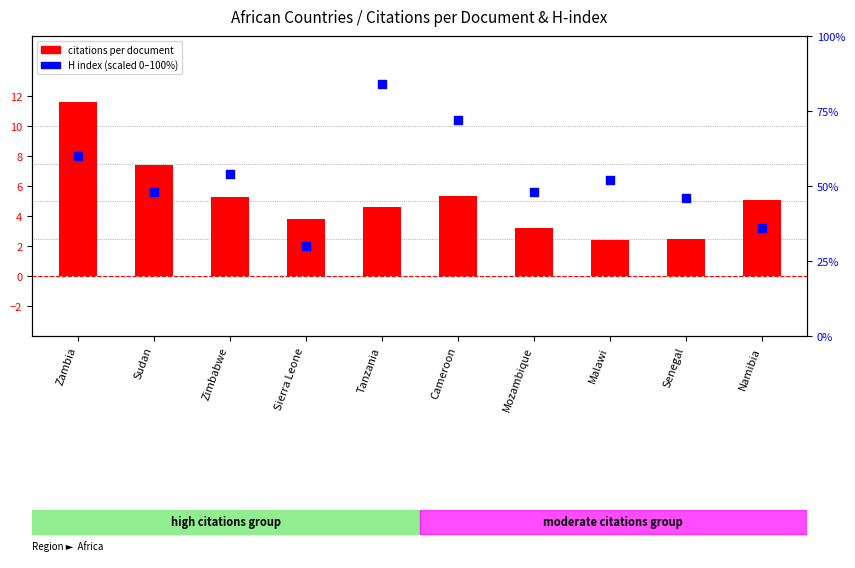

Which series has the largest total across all categories?

H index (scaled)